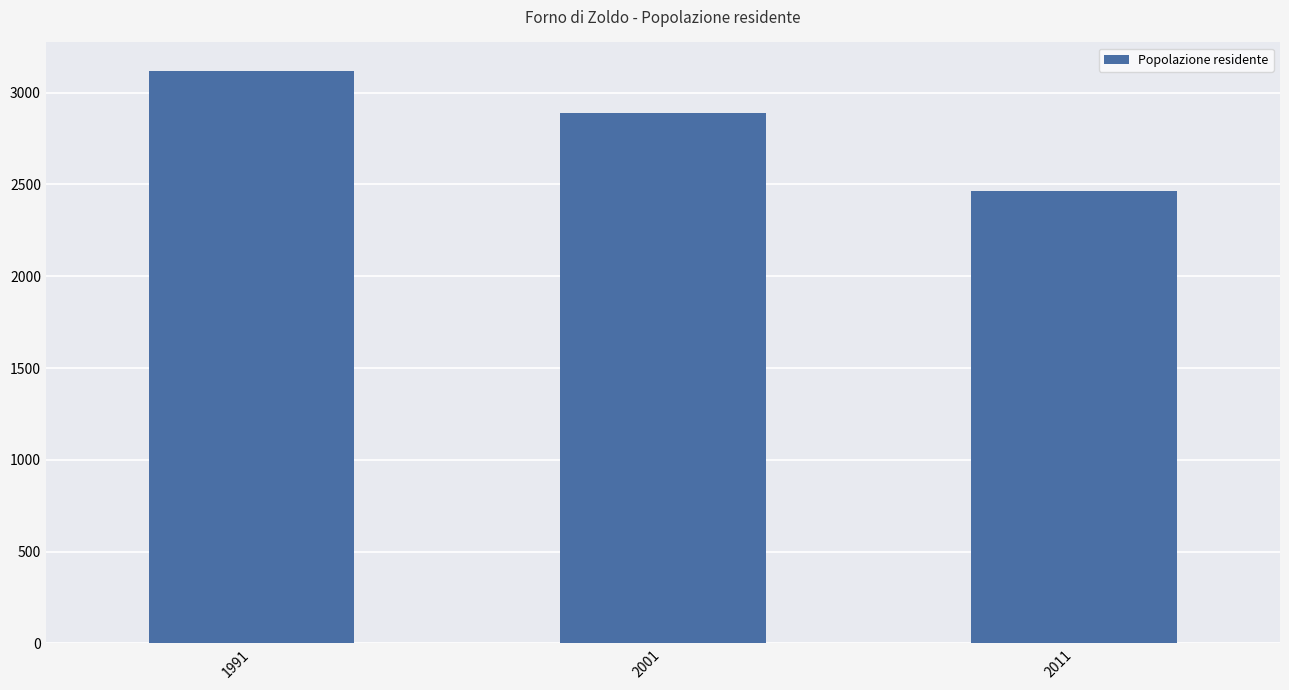

What is the difference between the values at 2011 and 1991?

653